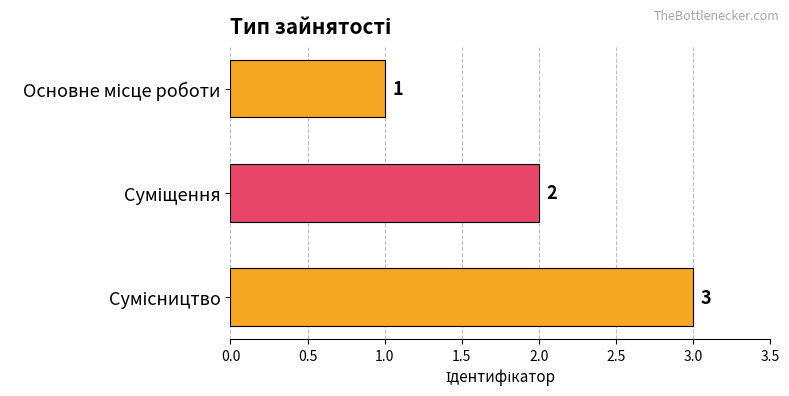

What is the value of the 3rd bar from the top?

3